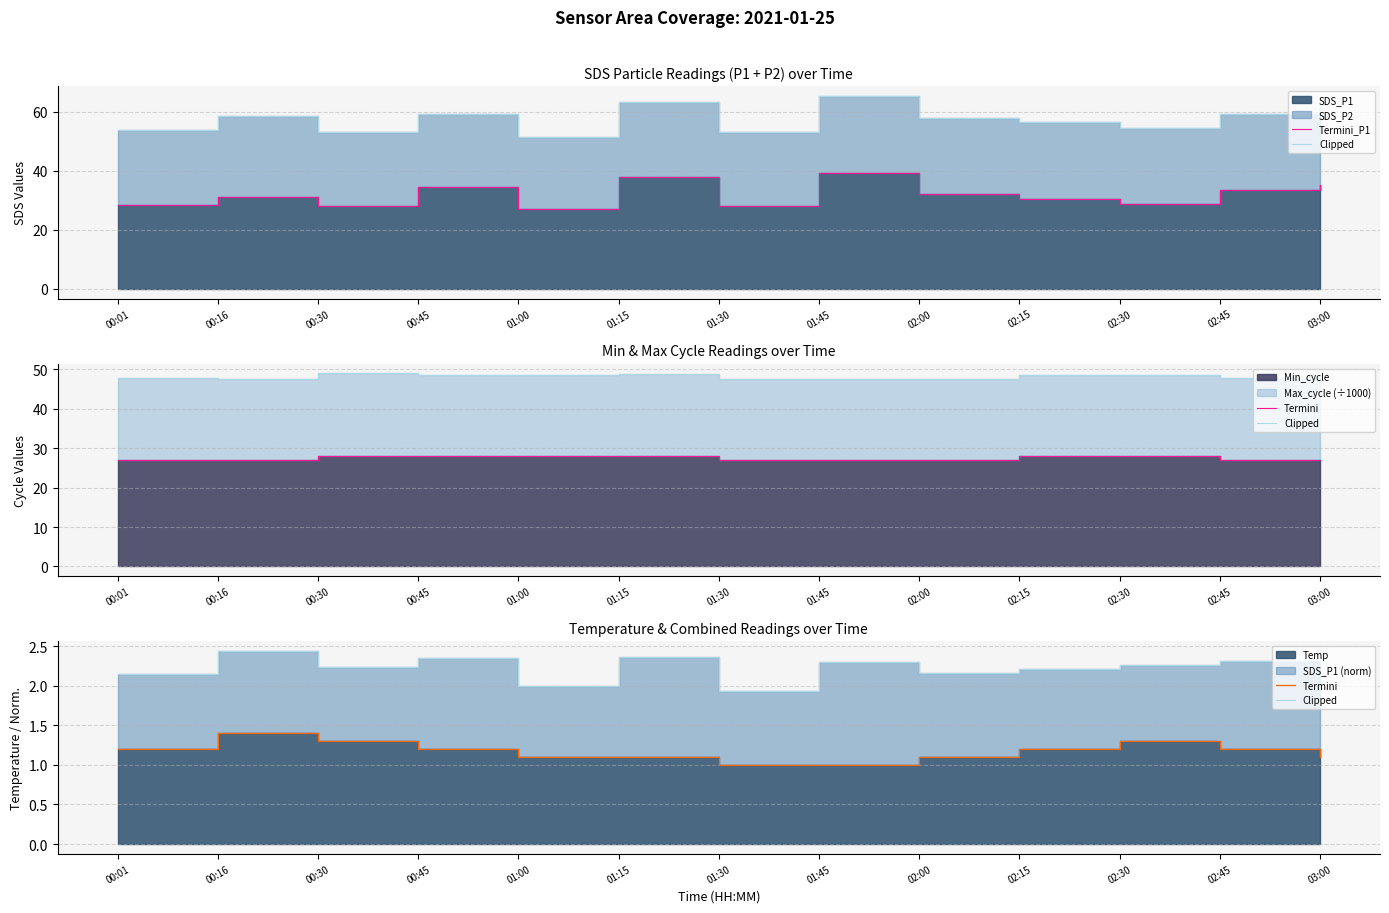

Reading left to right, list all the values displayed in this chart.

Termini_P1: 28.4	31.2	27.9	34.6	26.9	37.8	28.1	39.2	32.0	30.5	28.8	33.4	35.1
Clipped: 2.1	2.4	2.2	2.4	2.0	2.4	1.9	2.3	2.2	2.2	2.3	2.3	2.3
Termini: 1.2	1.4	1.3	1.2	1.1	1.1	1.0	1.0	1.1	1.2	1.3	1.2	1.1